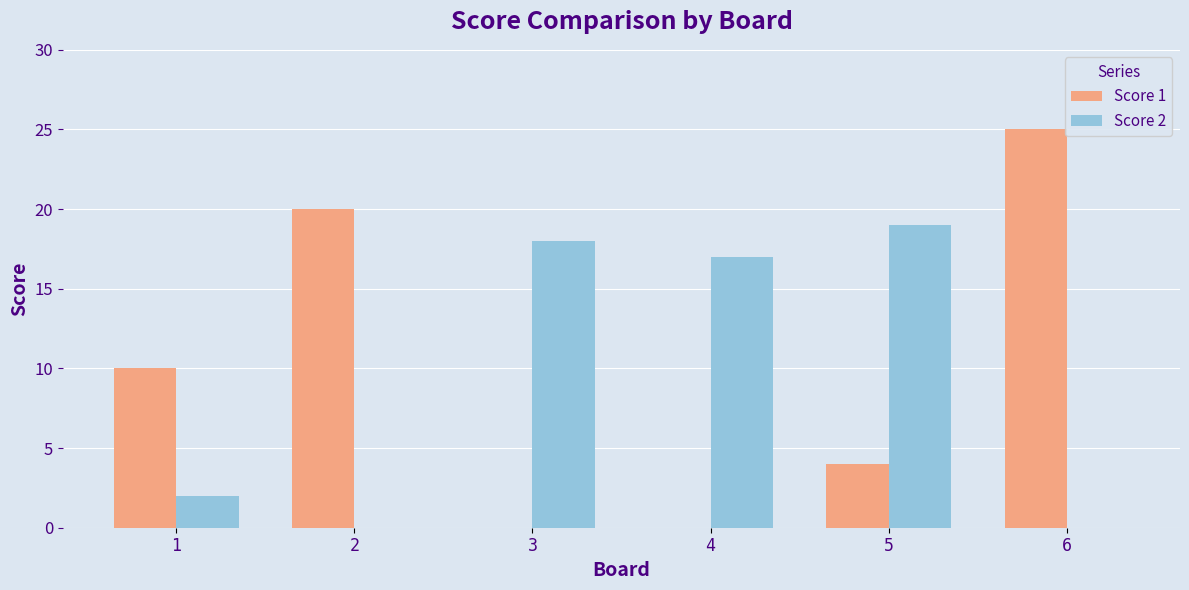

The value of Score 2 at 1 is 2. True or false?

True